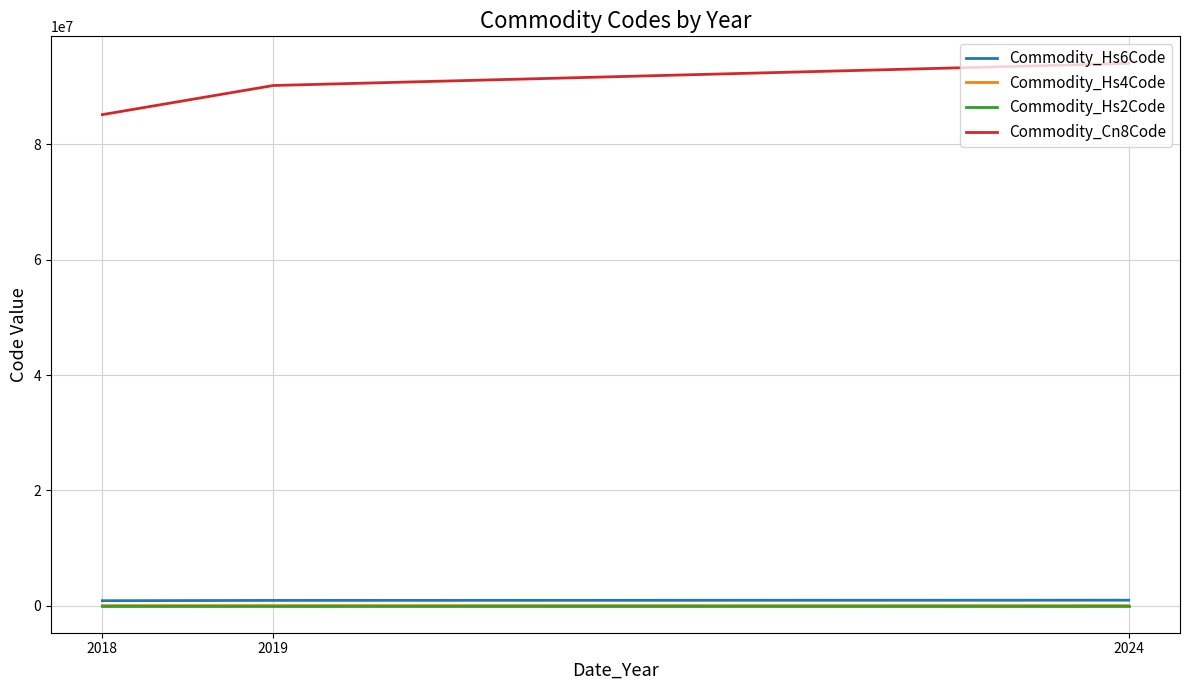

How many series are shown in this chart?

4